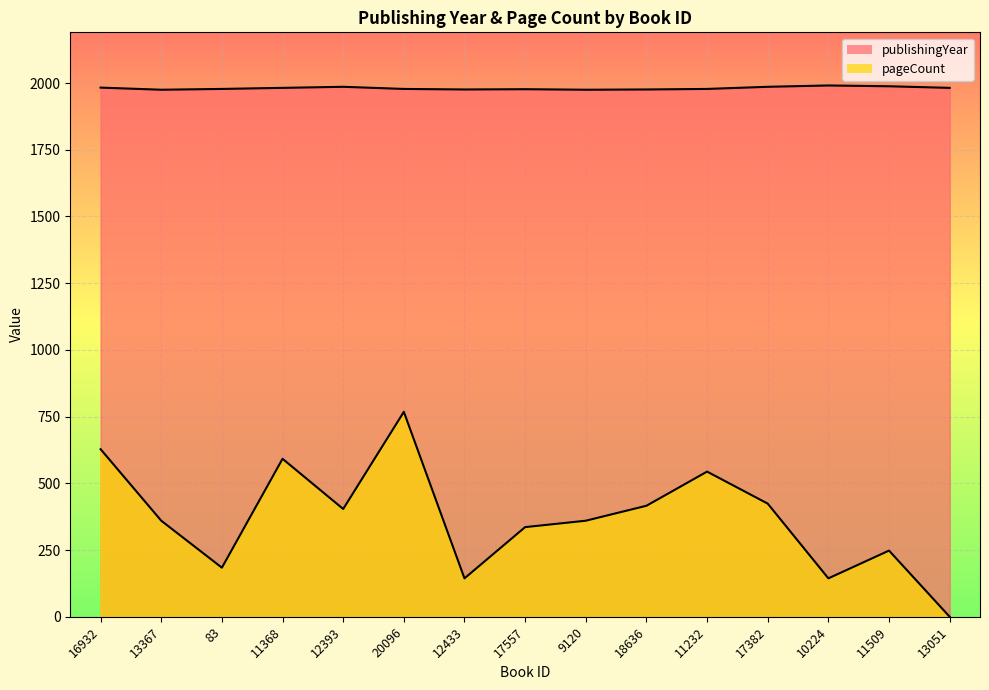

How many values in the pageCount series exceed 360?

7